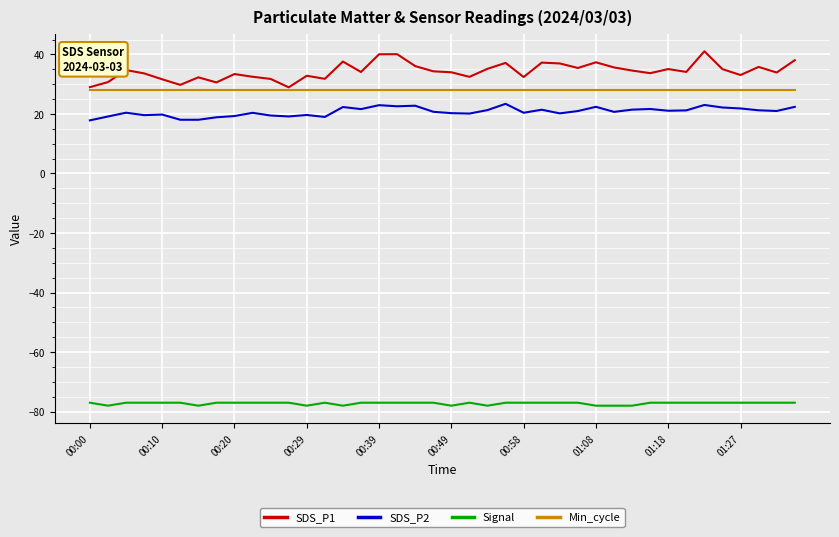

What is the smallest value displayed?

-78.0